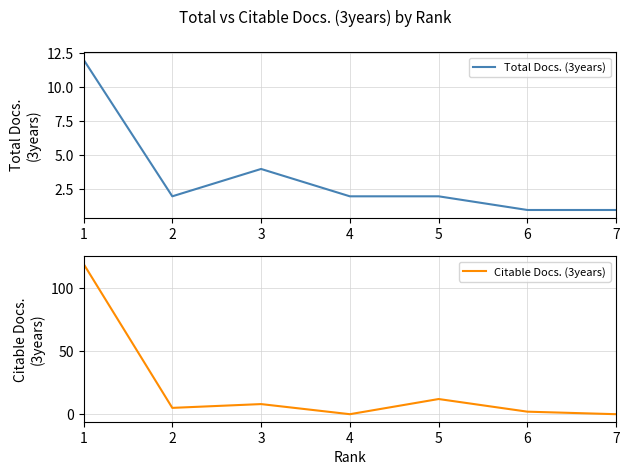

What is the average value of the Citable Docs. (3years) series?

21